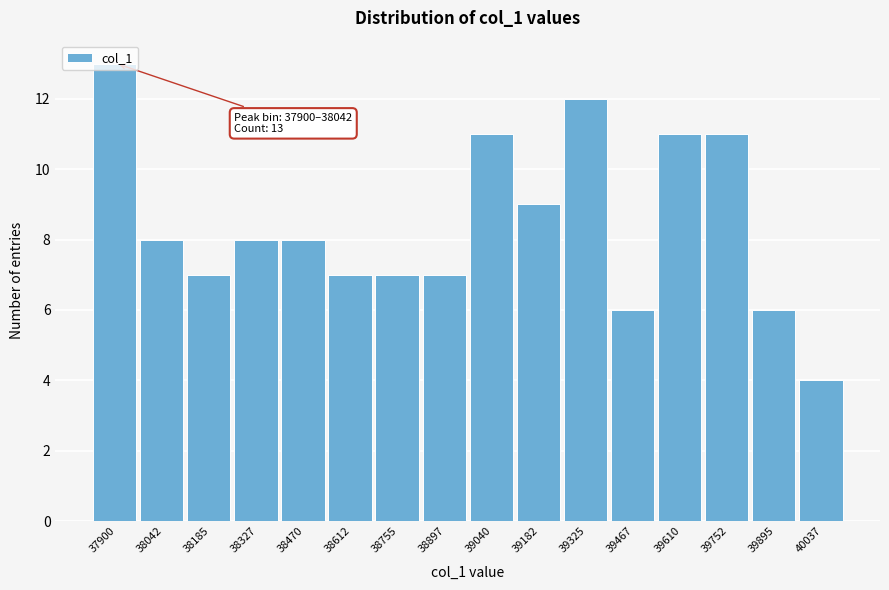

What is the value of the 15th bar from the left?

6